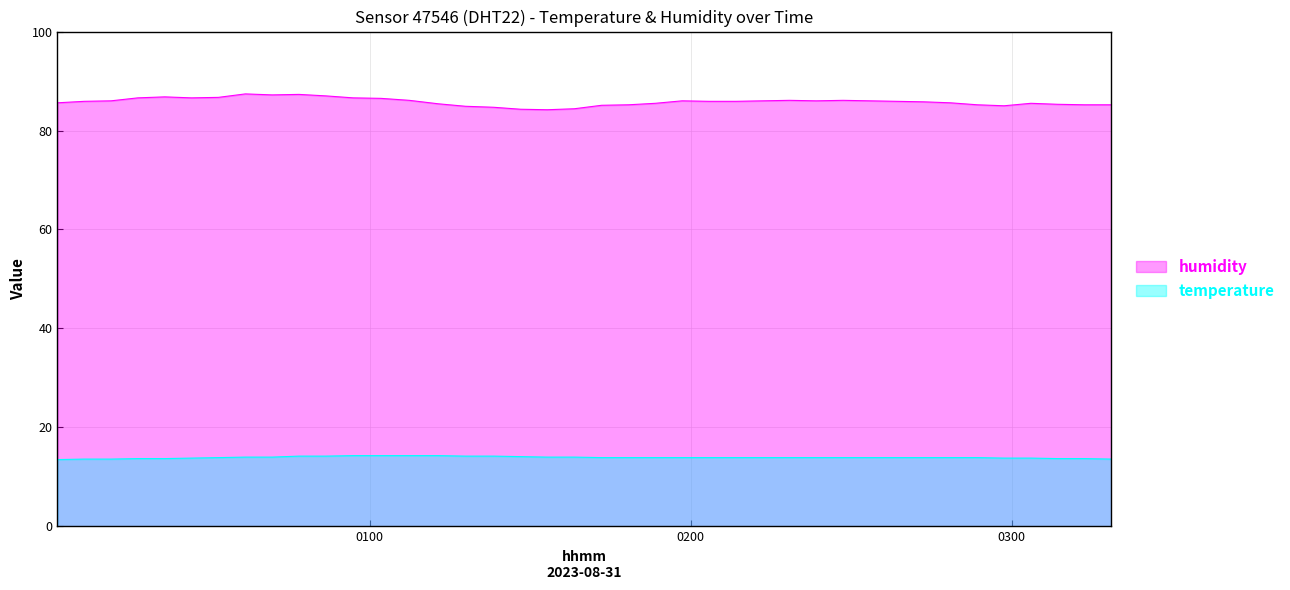

What is the difference between the maximum and second lowest values in the humidity series?

3.1